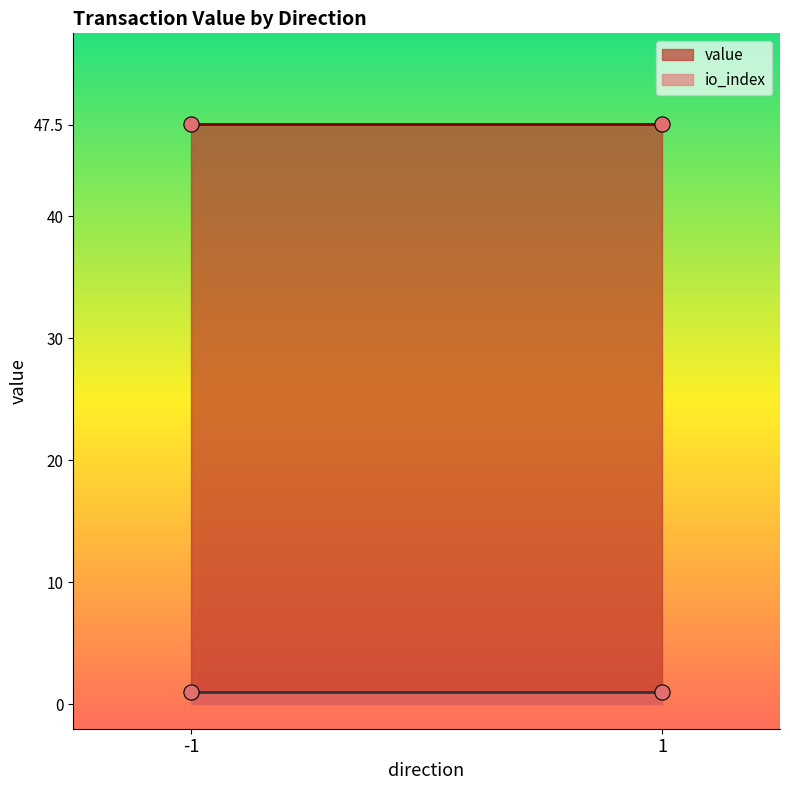

What are all the series names shown in the legend?

io_index, value